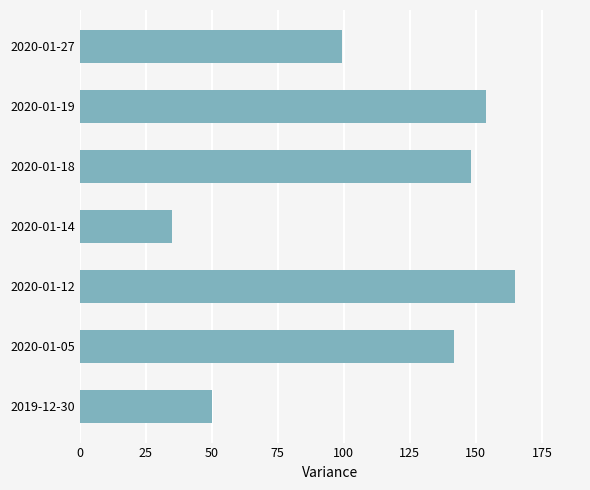

What is the change in value from 2020-01-12 to 2020-01-19?

-10.9